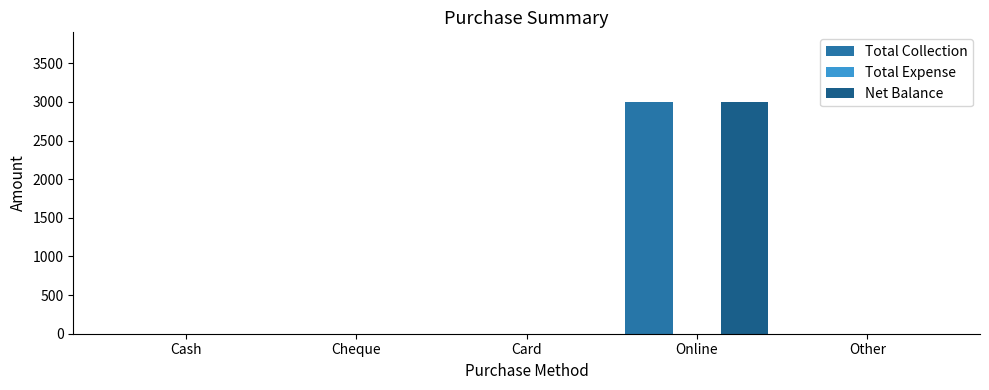

Count the number of categories in the chart.

5